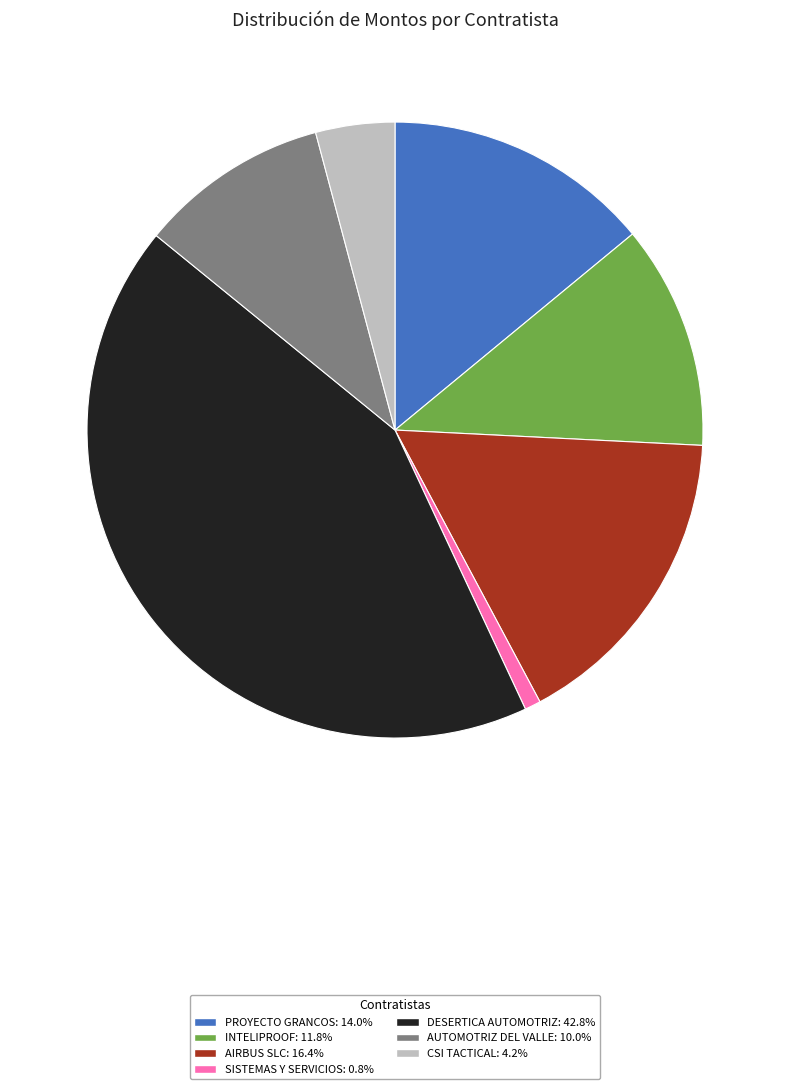

Do SISTEMAS Y SERVICIOS: 0.8% and PROYECTO GRANCOS: 14.0% together represent more than half of the pie?

No